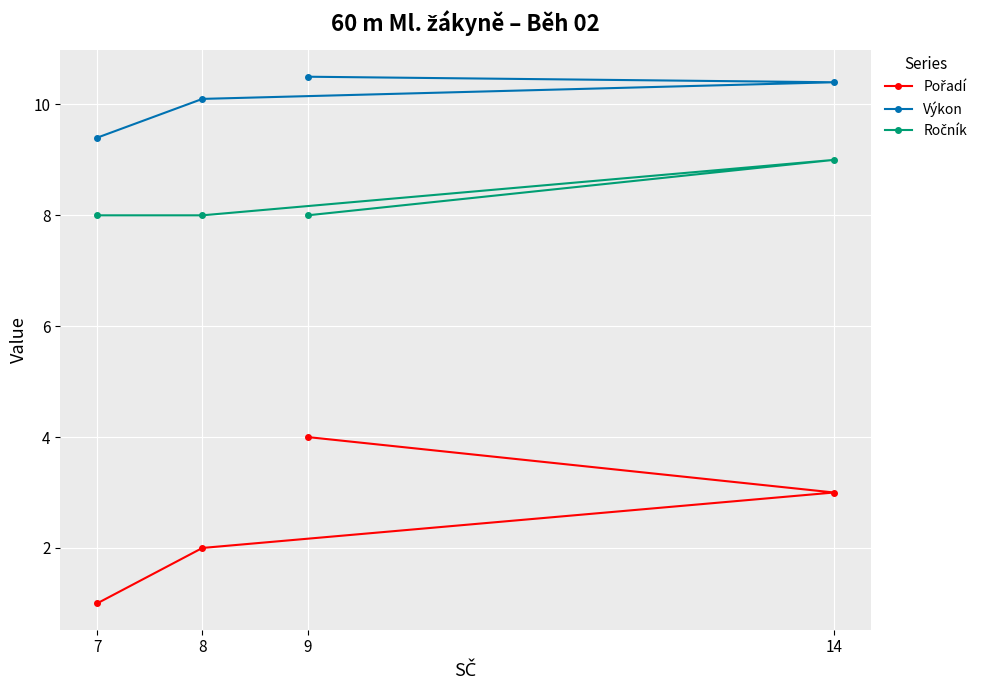

Rank the categories by Ročník value from lowest to highest.

7, 8, 9, 14